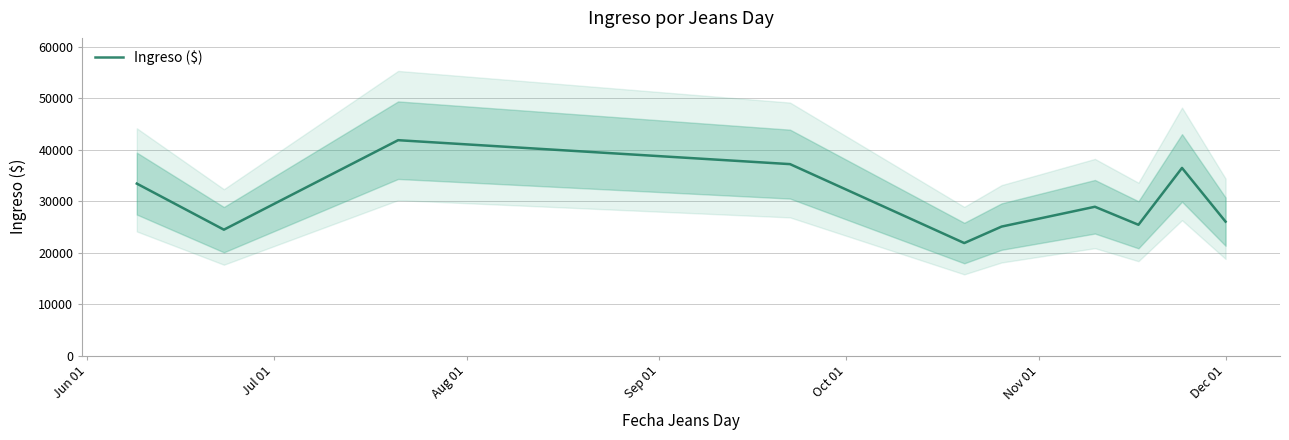

What position from the left is Aug 01?

3